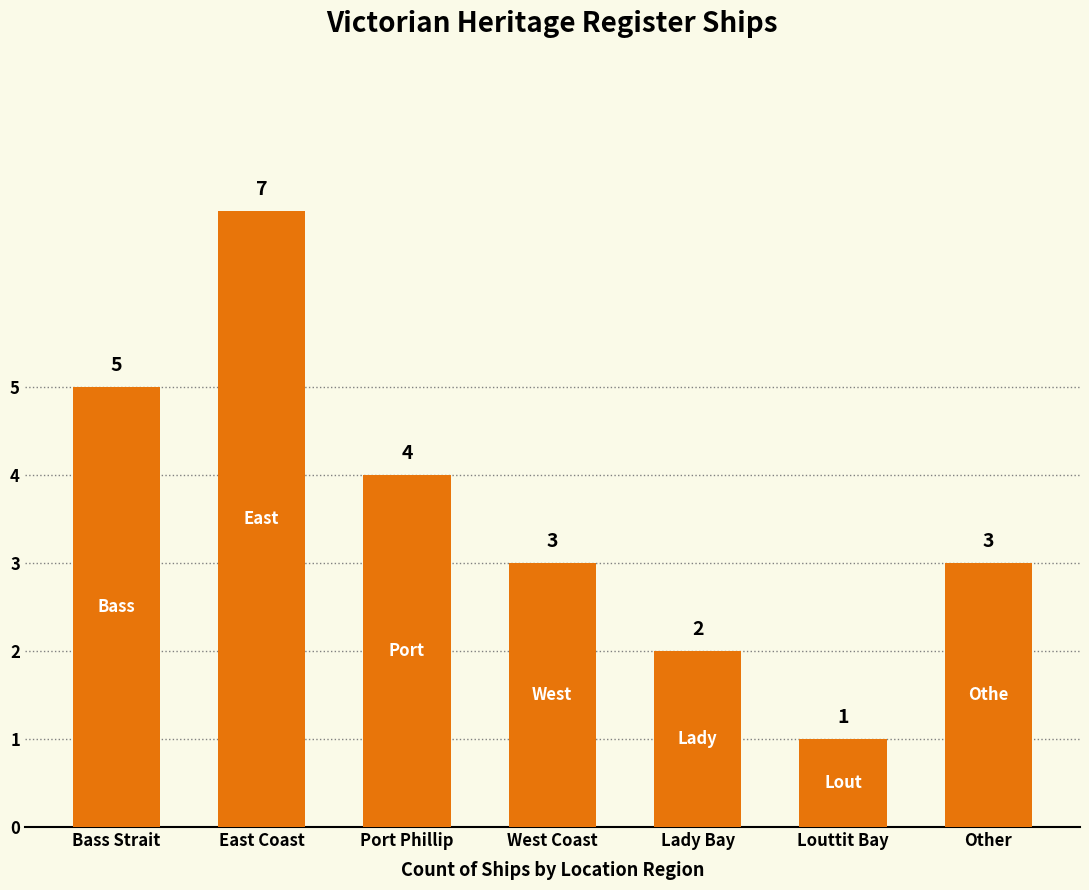

What position from the right is Port Phillip?

5